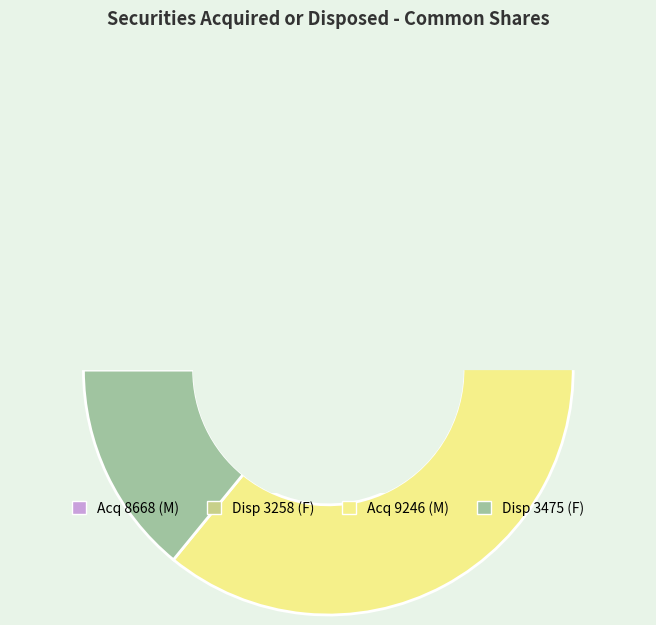

To the nearest percent, what is the average slice percentage?

25%